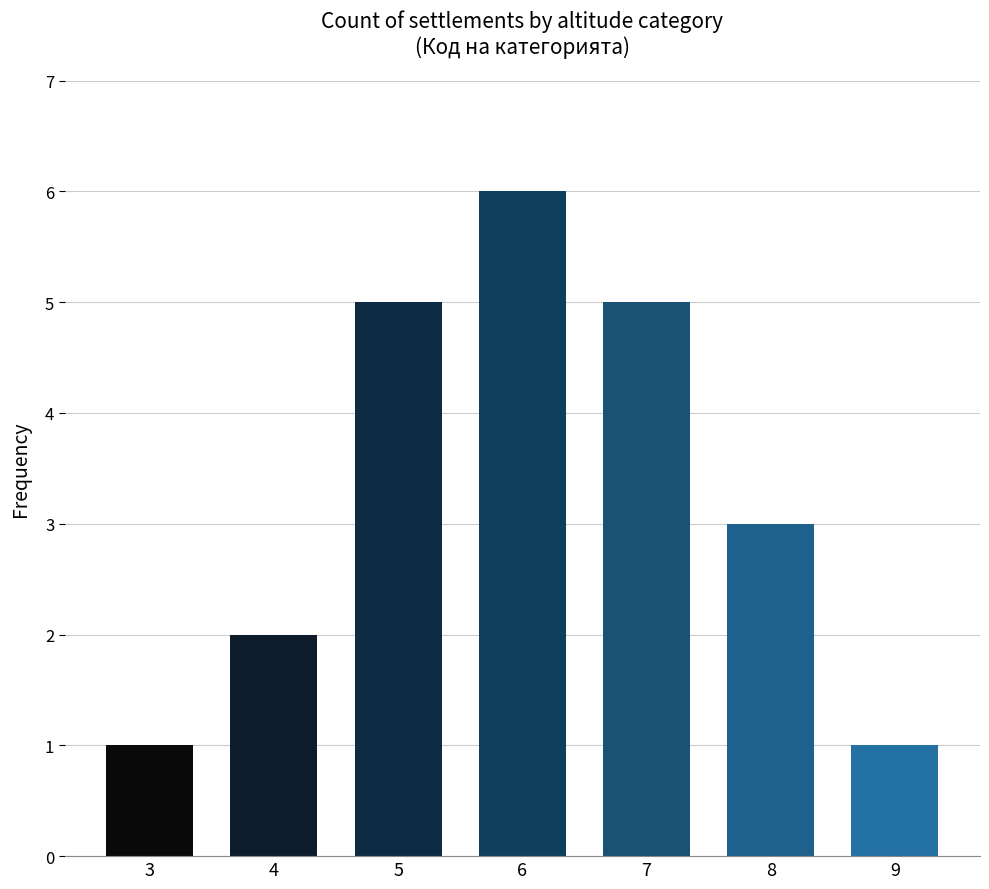

Are the bars horizontal?

No